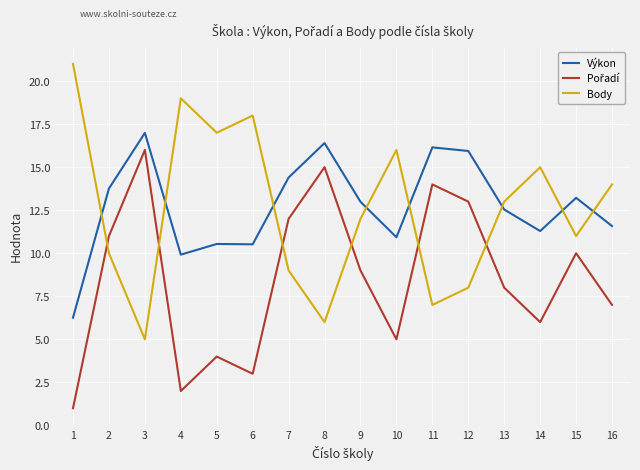

Which series ends up on top after the final intersection of Výkon and Body?

Body